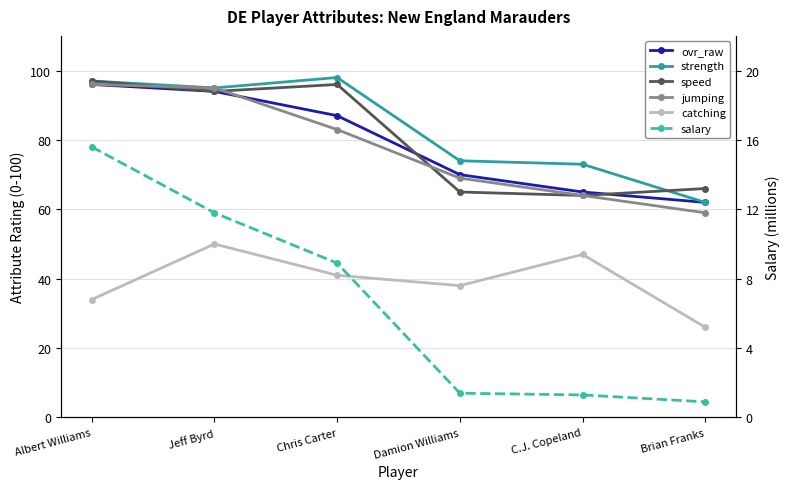

What is the smallest value displayed?

0.9